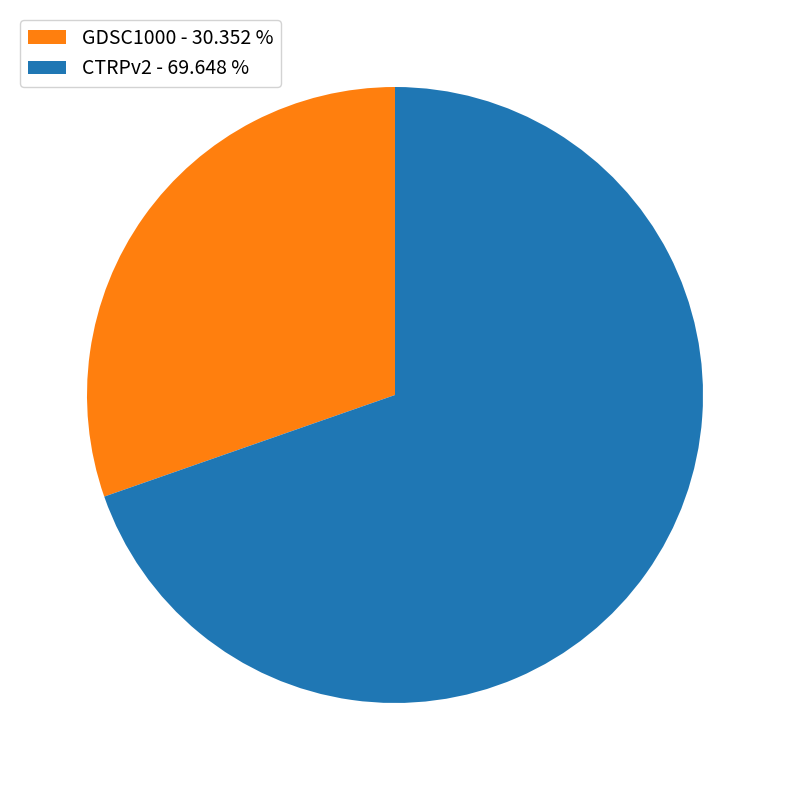

Approximately how many times larger is the value at CTRPv2 - 69.648 % compared to GDSC1000 - 30.352 %?

2.3